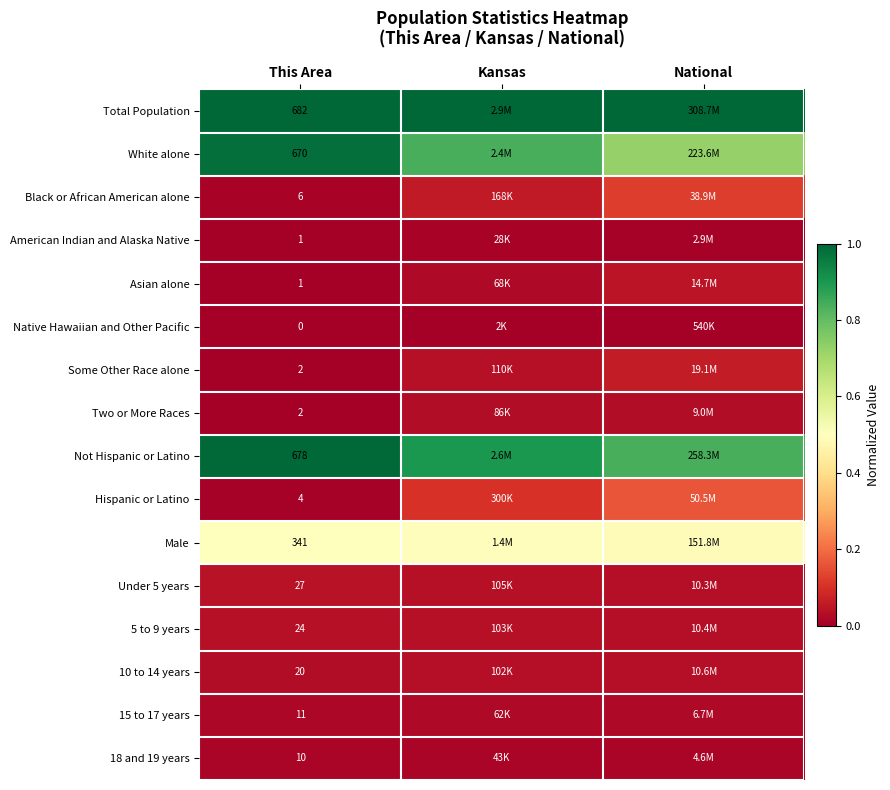

True or false: Male has a value of 0.8 at Kansas.

False